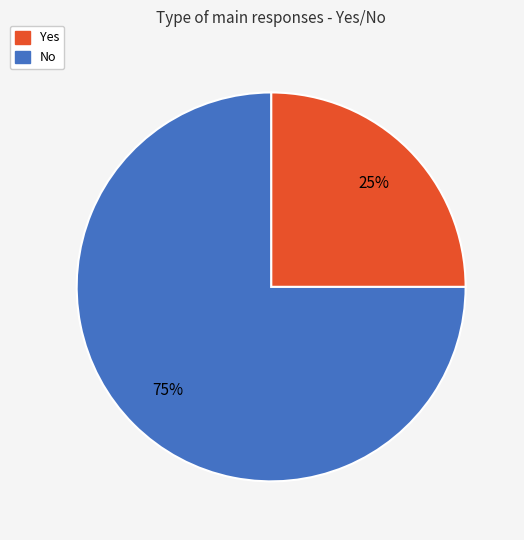

Do Yes and No together represent more than half of the pie?

Yes